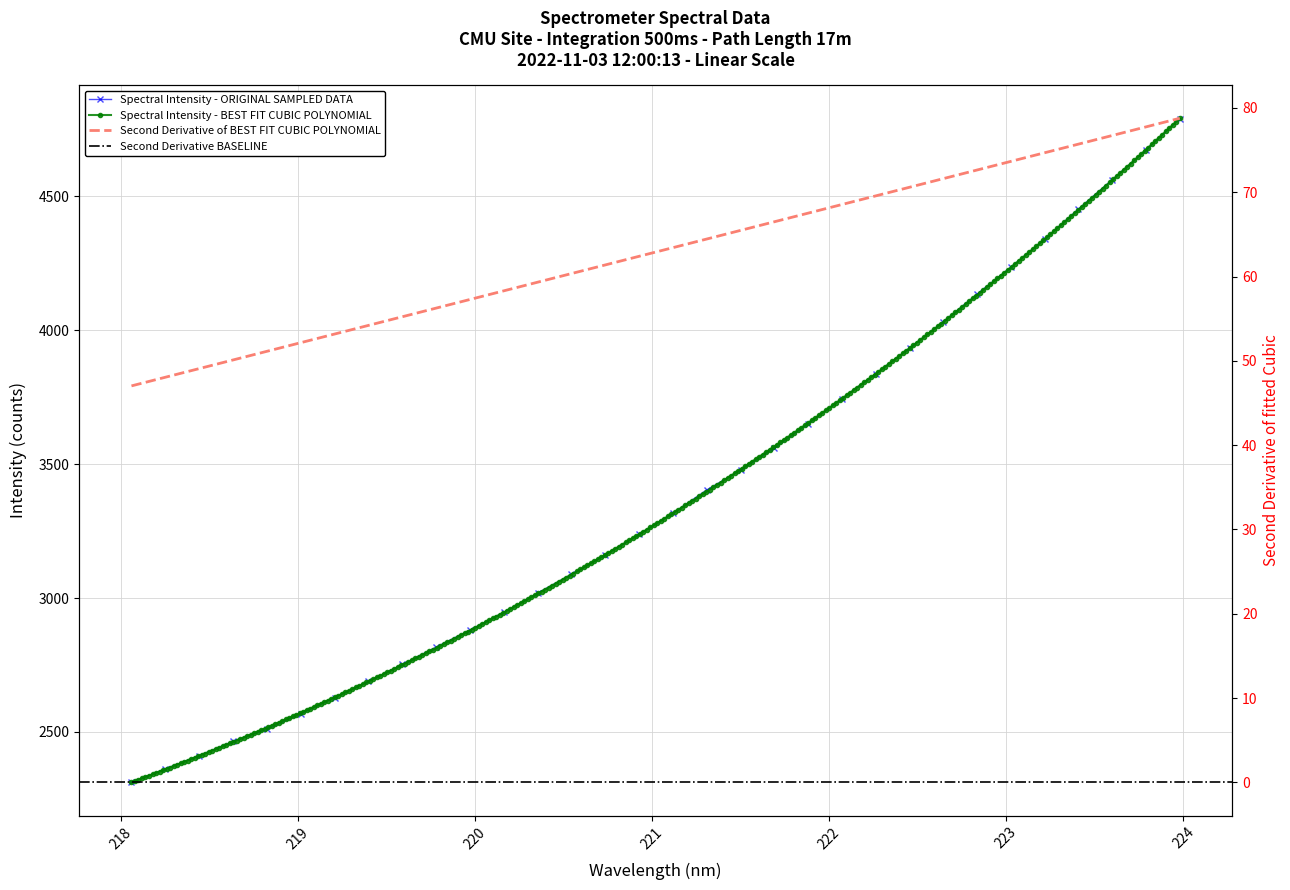

What is the label of the 30th point from the left?

223.5987